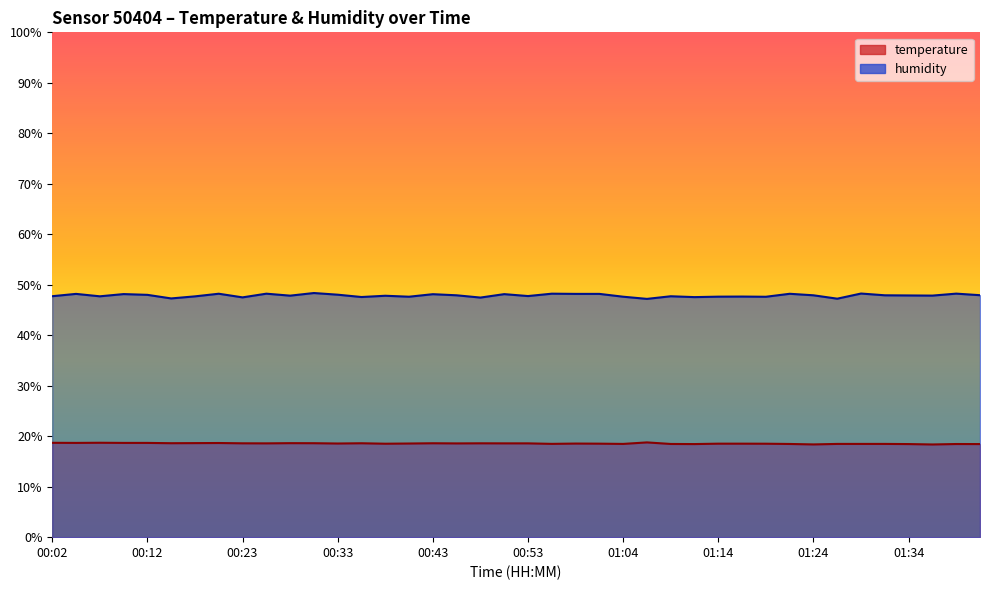

Reading left to right, what are all the values shown in this chart?

temperature: 18.7	18.7	18.7	18.7	18.7	18.6	18.6	18.6	18.6	18.6	18.6	18.6	18.6	18.6	18.5	18.6	18.6	18.6	18.6	18.6	18.6	18.5	18.5	18.5	18.5	18.8	18.5	18.4	18.5	18.5	18.5	18.5	18.4	18.5	18.5	18.5	18.4	18.4	18.4	18.4
humidity: 47.7	48.2	47.7	48.1	48.0	47.3	47.7	48.2	47.5	48.2	47.8	48.4	48.0	47.6	47.8	47.6	48.1	47.9	47.5	48.1	47.8	48.2	48.2	48.2	47.6	47.2	47.7	47.5	47.6	47.7	47.6	48.2	47.9	47.2	48.3	47.9	47.9	47.9	48.2	47.9